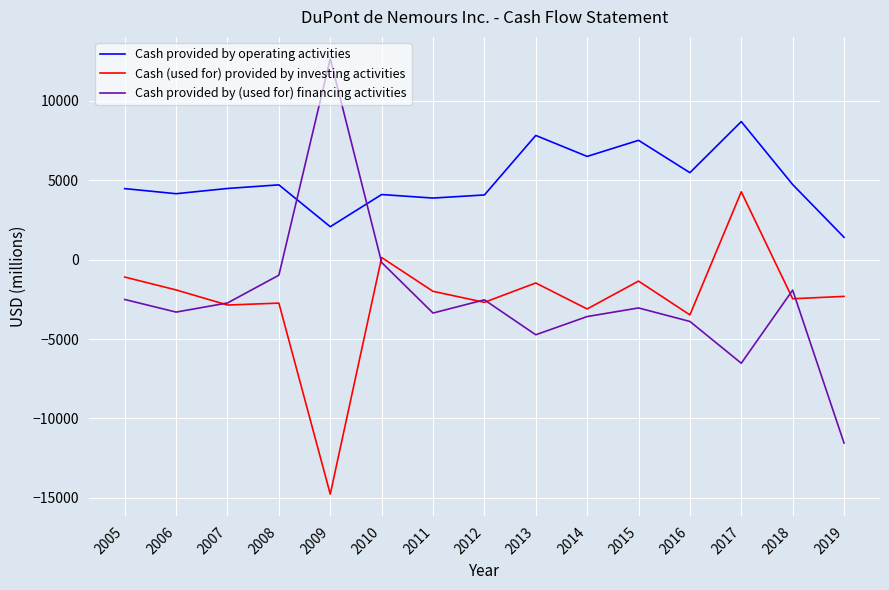

In Cash provided by (used for) financing activities, how many points are higher than both neighbors (excluding endpoints)?

4